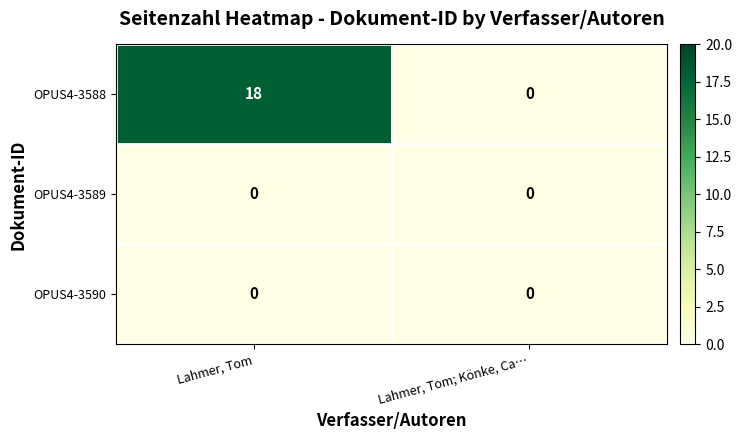

At how many categories does at least one series exceed 16?

1